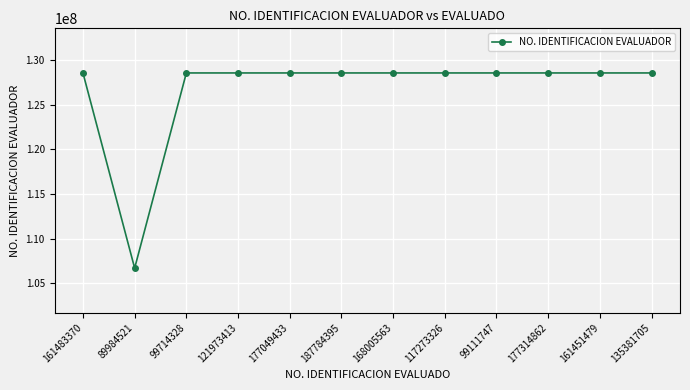

How many values are below 128566260?

1